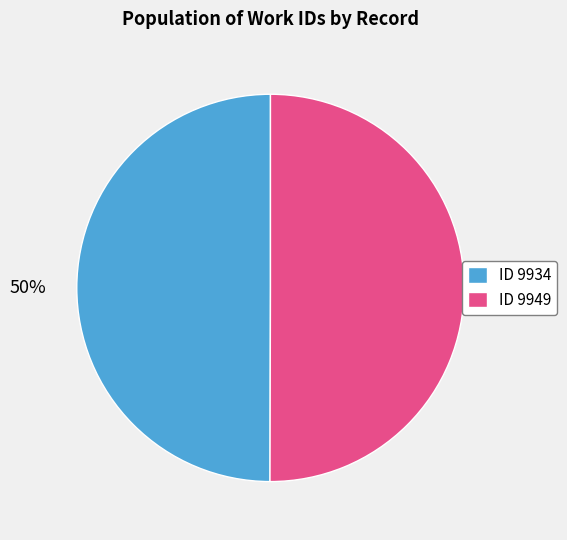

To the nearest percent, what is the average slice percentage?

50%